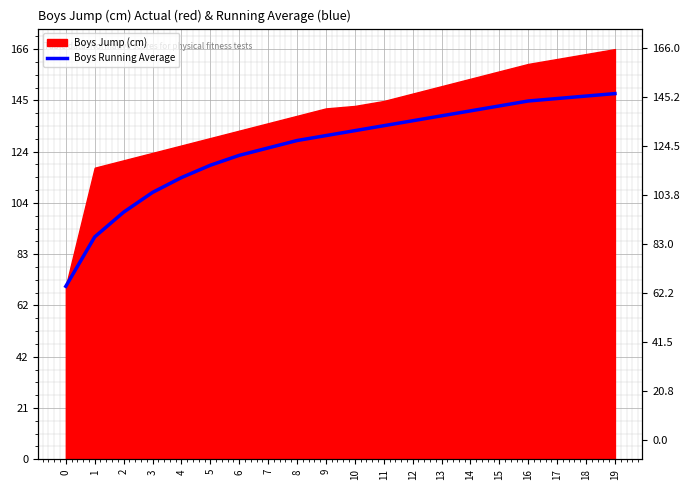

What is the ratio of the value at 6 to the value at 13?

0.9